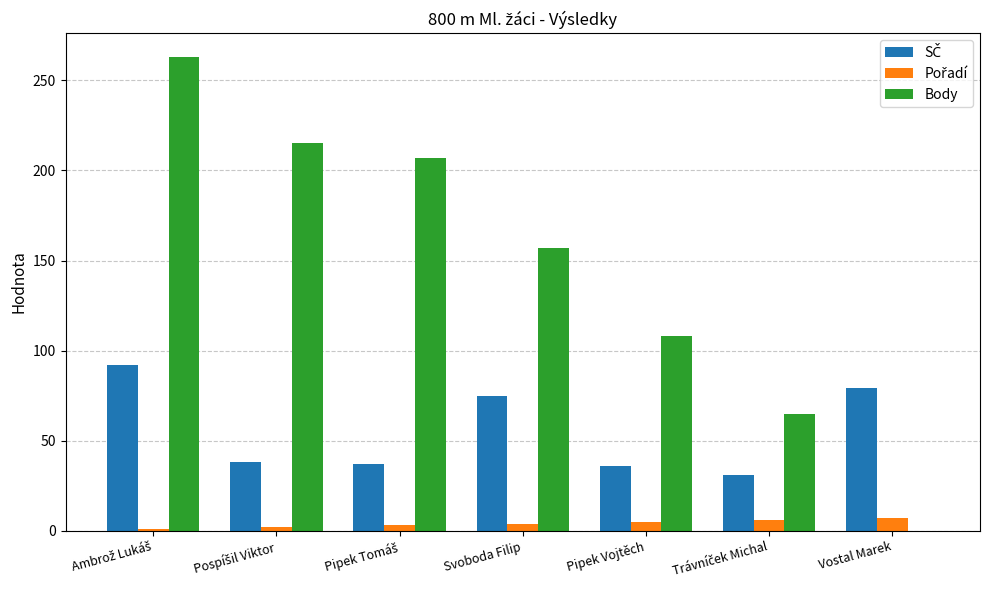

How many groups of bars are there?

7